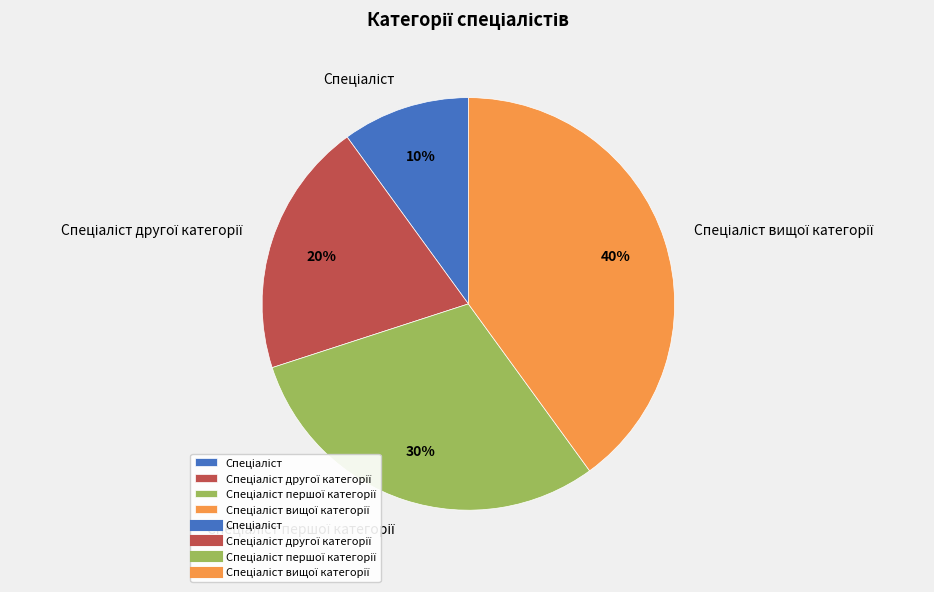

To the nearest percent, what is the difference between the largest and smallest slice percentages?

30%